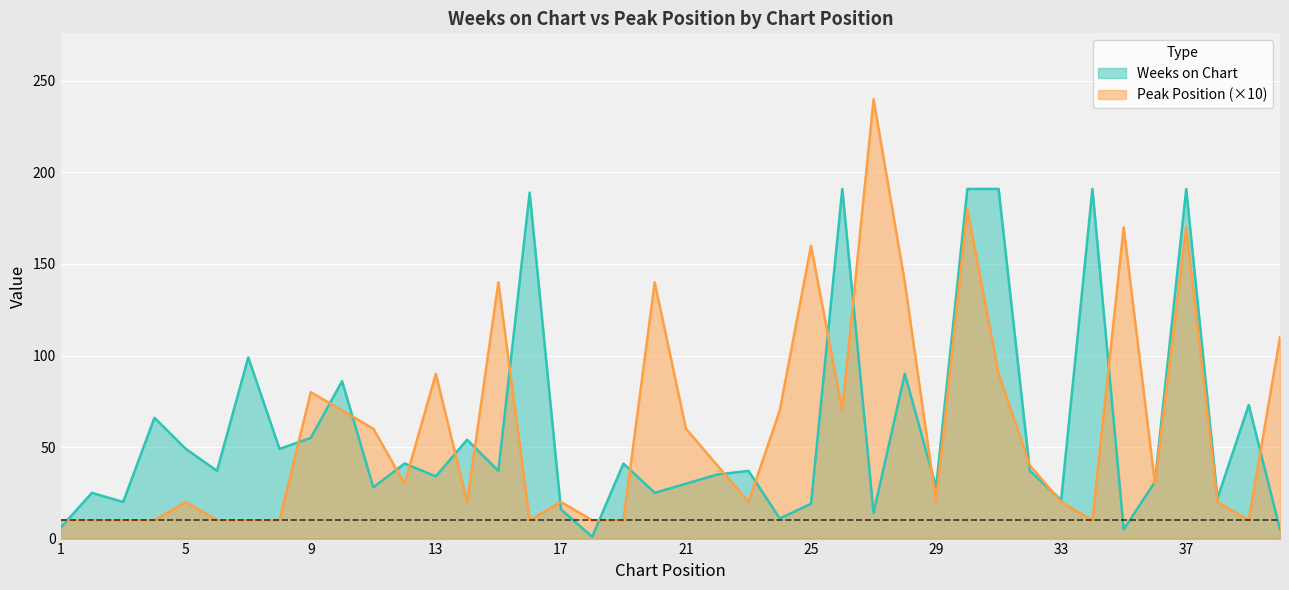

At which label does Peak Position reach its minimum?

1